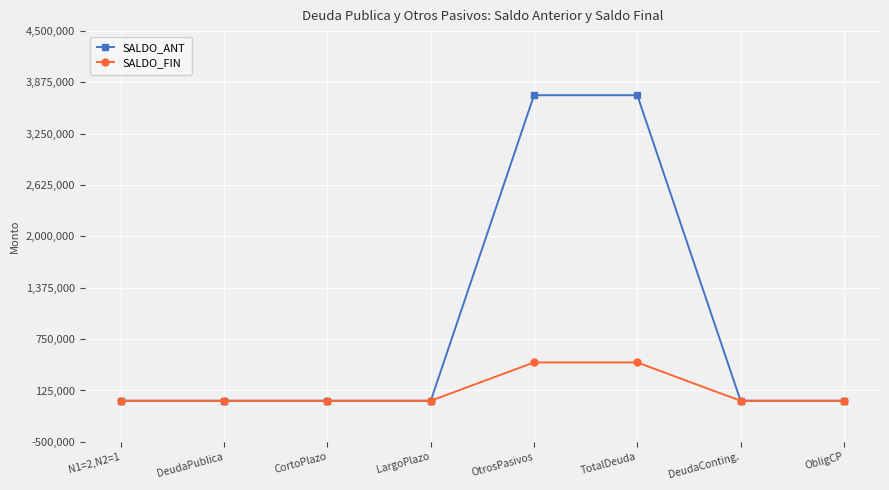

Which series has the largest total across all categories?

SALDO_ANT